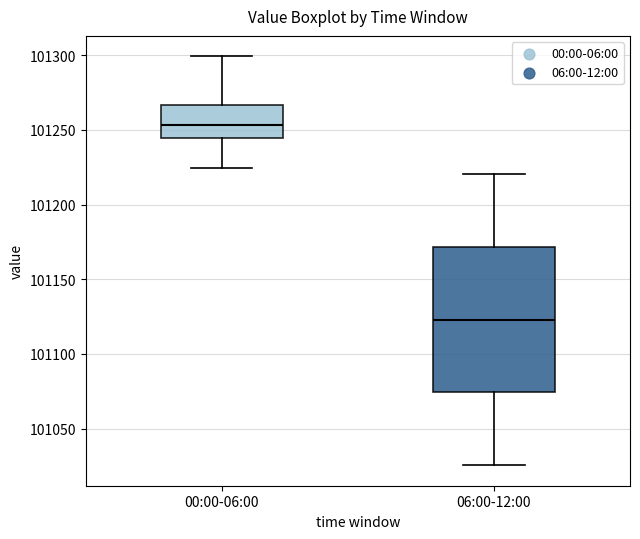

Reading left to right, read every box against the y-axis: the position of its median line, the range the box covers, and the ends of its whiskers. The values are not printed on the chart, so give them approximately, as read against the axis.

00:00-06:00: median 101255, box 101245 to 101265, whiskers 101225 to 101300
06:00-12:00: median 101125, box 101075 to 101170, whiskers 101025 to 101220